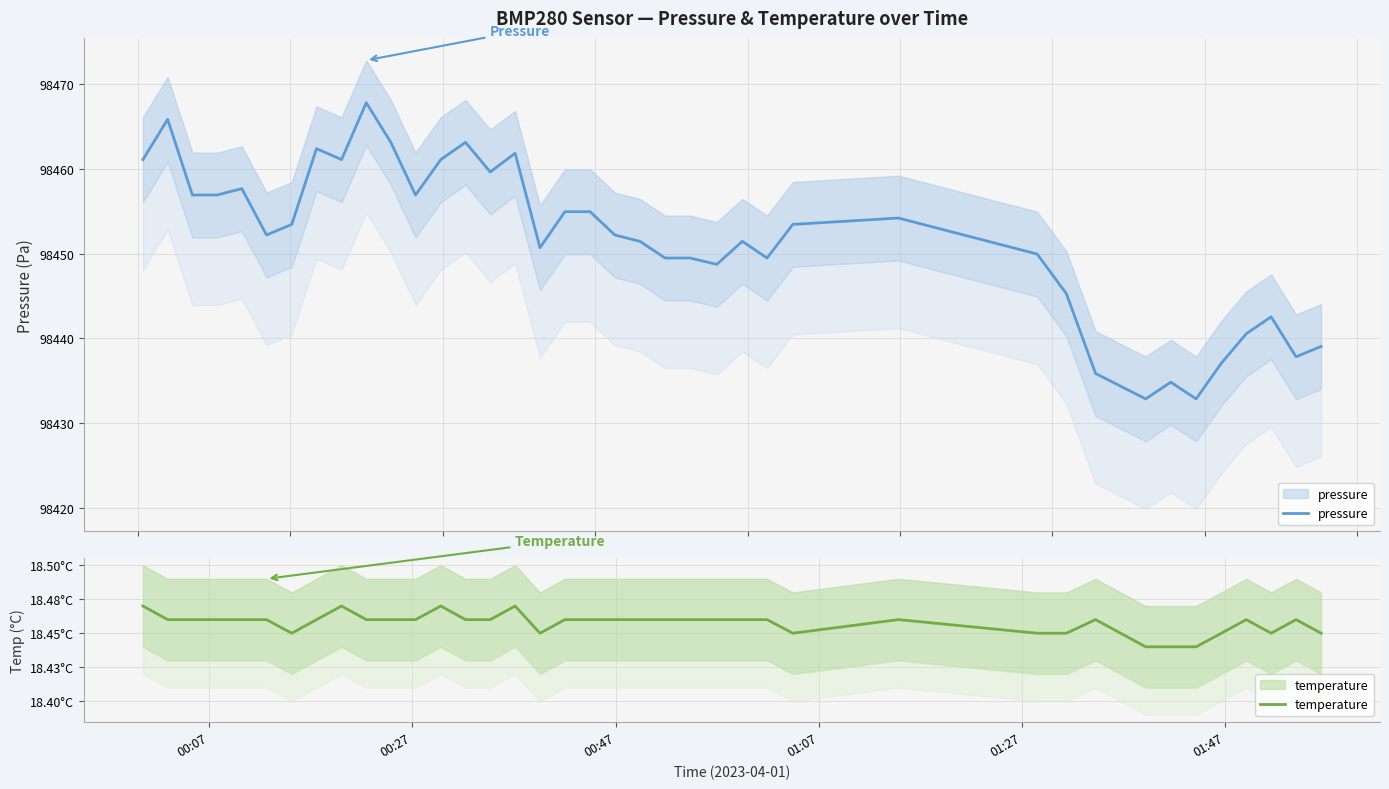

How many distinct data groups are displayed?

2